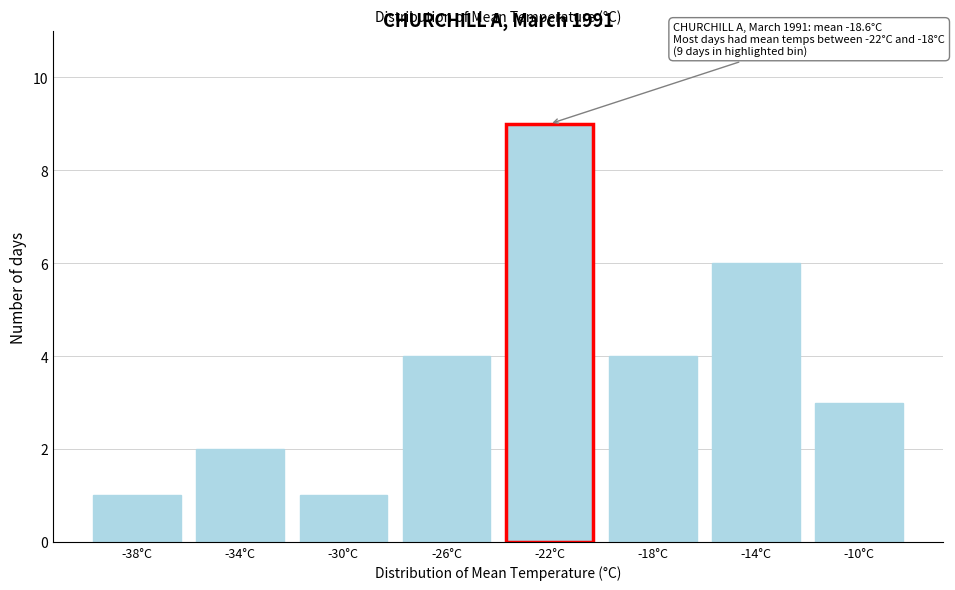

Reading left to right, what are all the values shown in this chart?

-38°C=1	-34°C=2	-30°C=1	-26°C=4	-22°C=9	-18°C=4	-14°C=6	-10°C=3